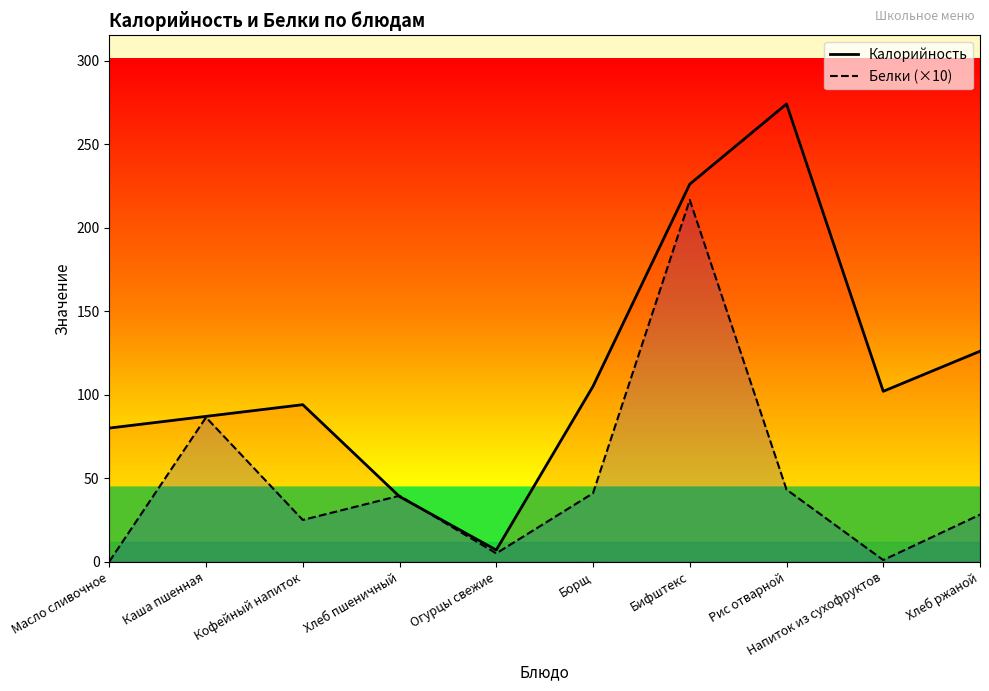

True or false: Белки (×10) has a value of 86.4 at Каша пшенная.

True